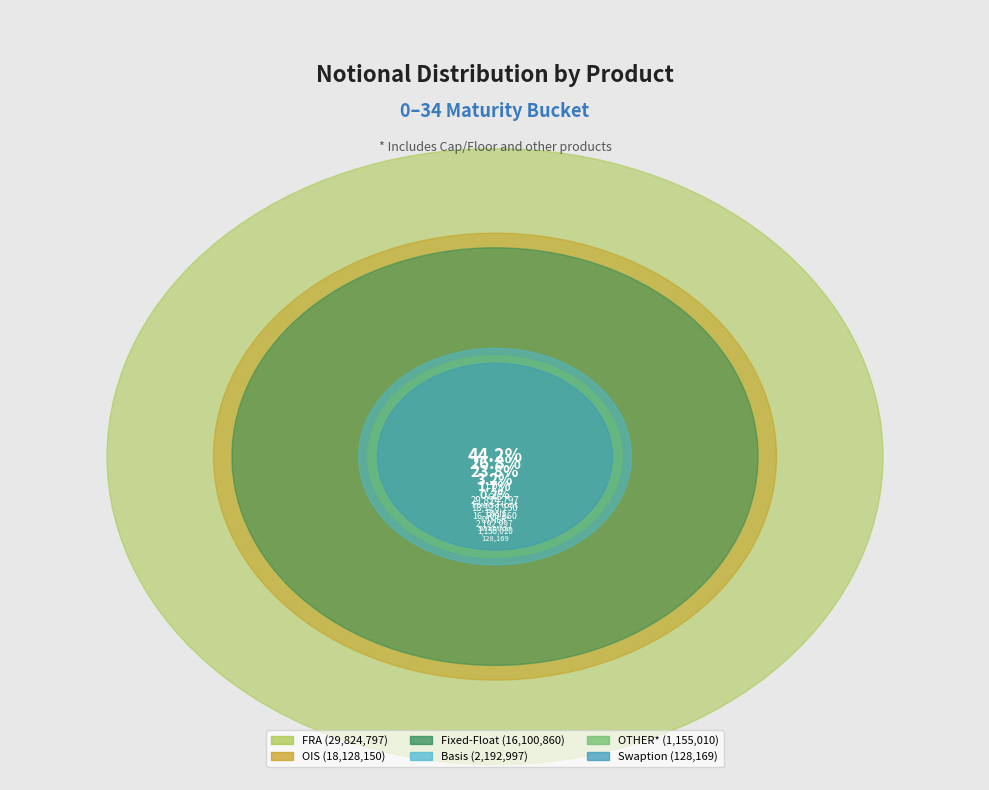

True or false: OTHER* accounts for 2% of the total.

True